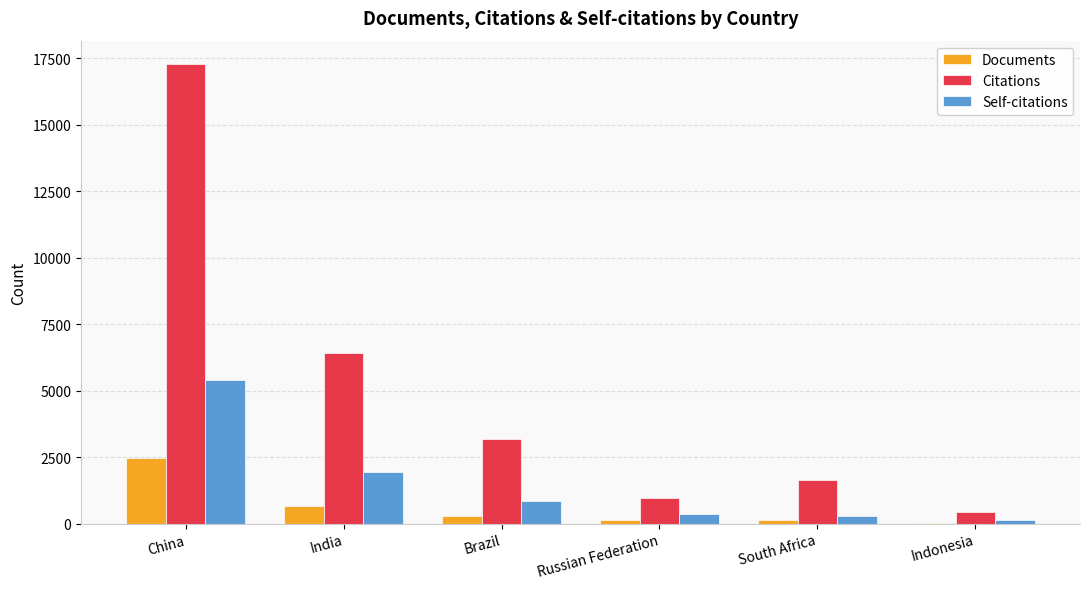

What is the sum of all Documents values?

3701